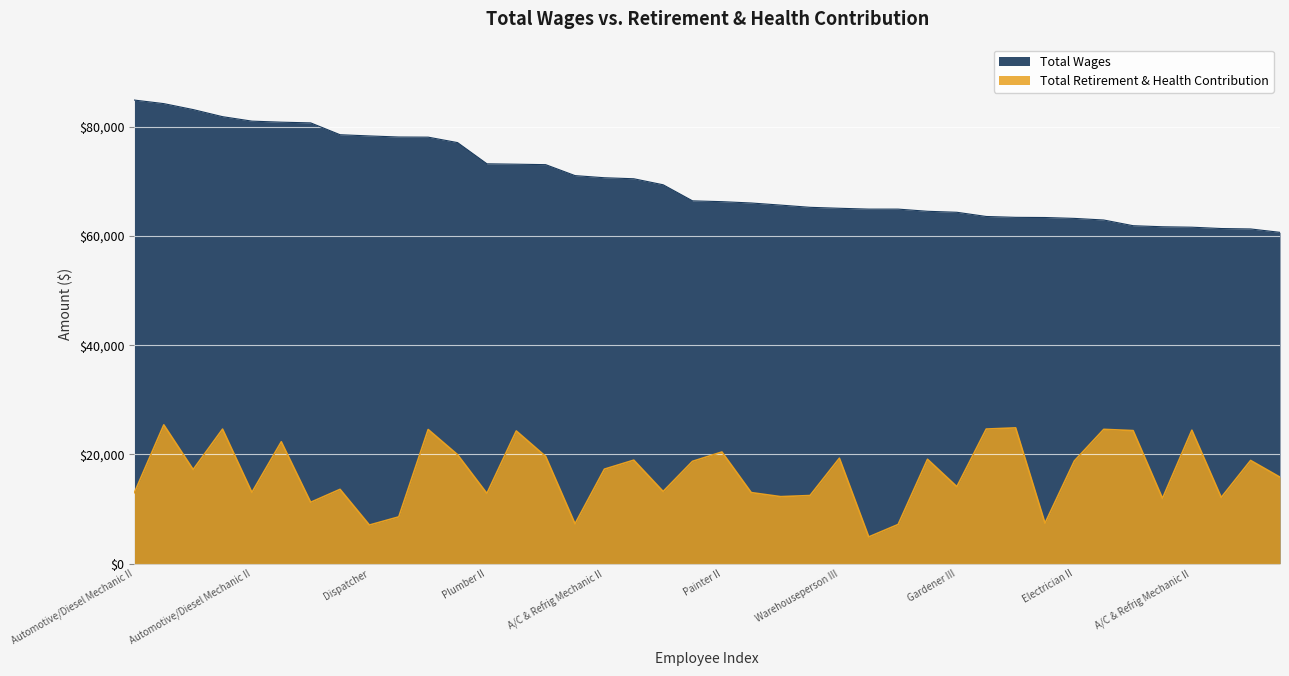

Which category has the highest value across all series?

Automotive/Diesel Mechanic II